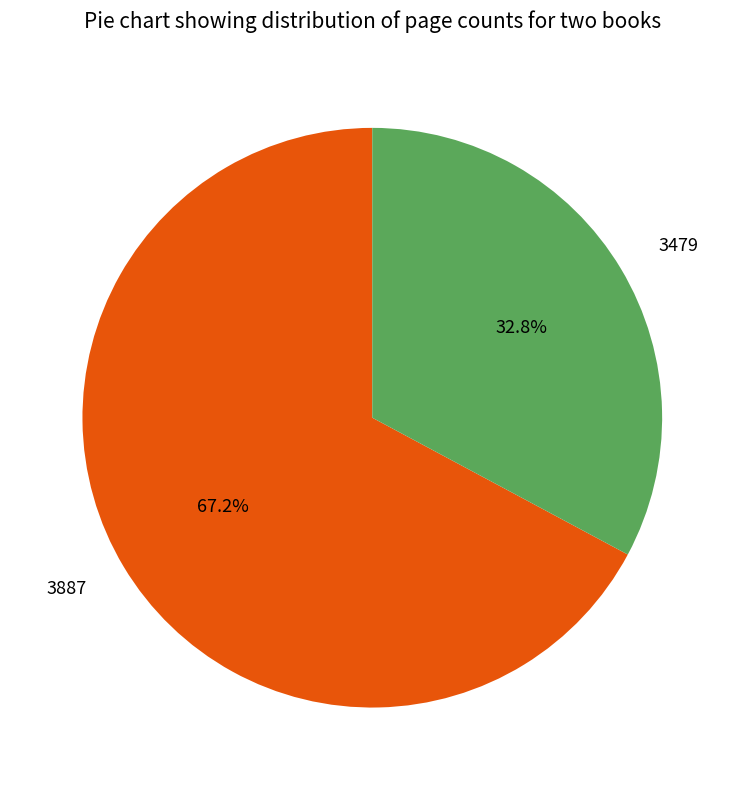

What is the majority slice?

3887